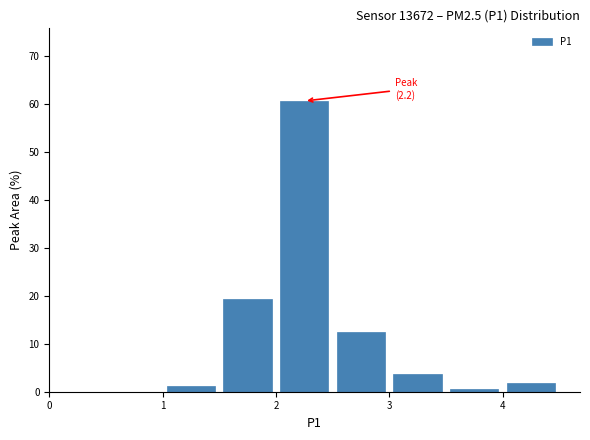

Over which range of the x-axis is the bar tallest?

2.0 to 2.5